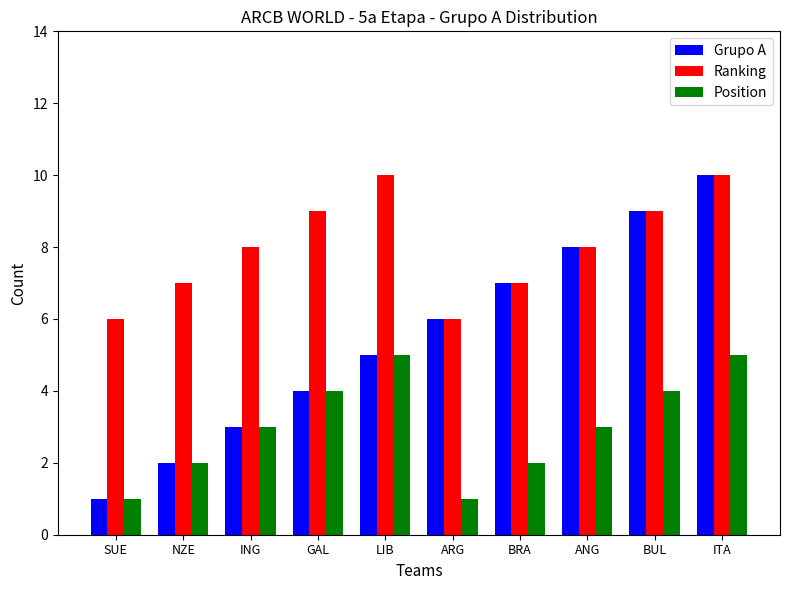

What are all the series names shown in the legend?

Grupo A, Ranking, Position